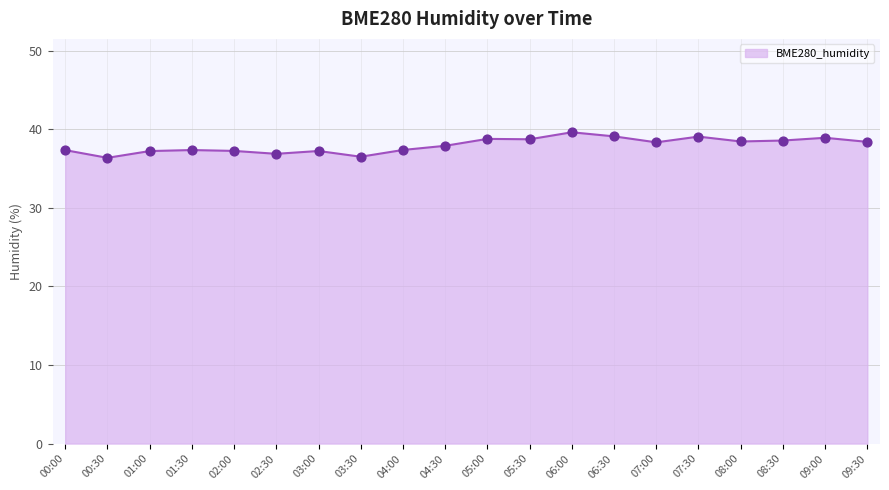

Which has a higher value, 09:30 or 09:00?

09:00